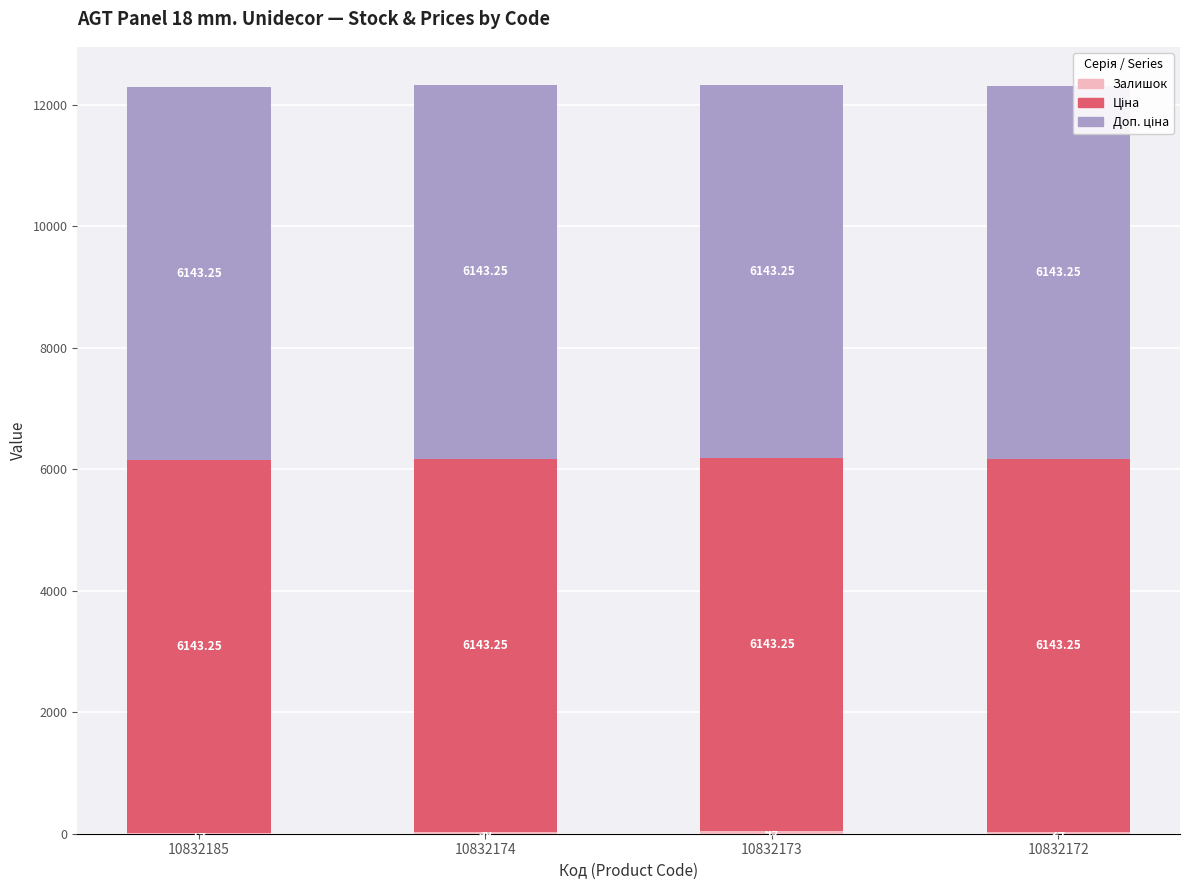

What is the total value across all series at 10832174?

12322.5